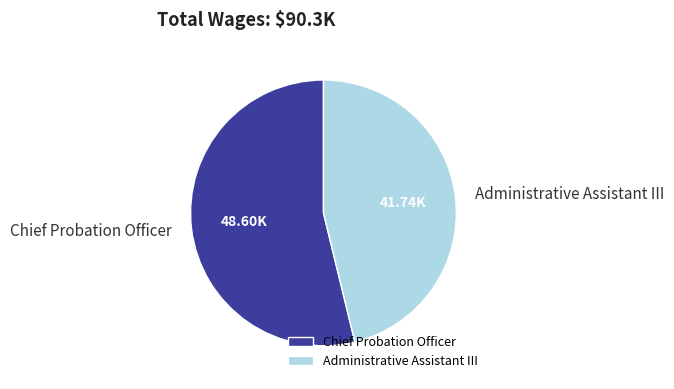

Rank the categories by value from highest to lowest.

Chief Probation Officer, Administrative Assistant III